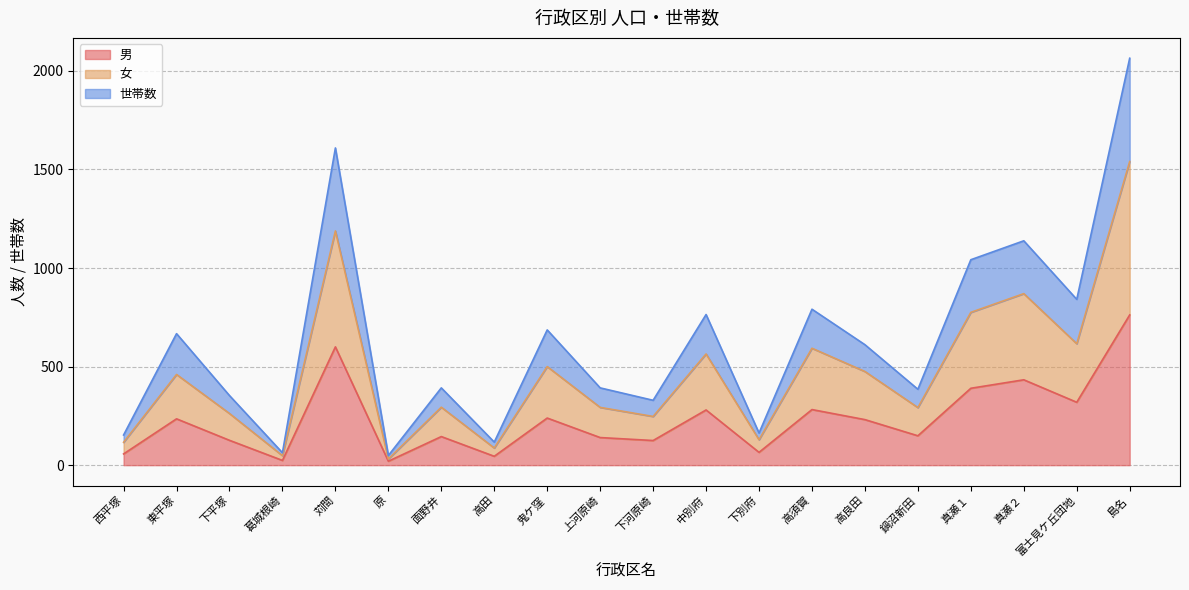

True or false: 男 and 女 intersect in this chart.

False